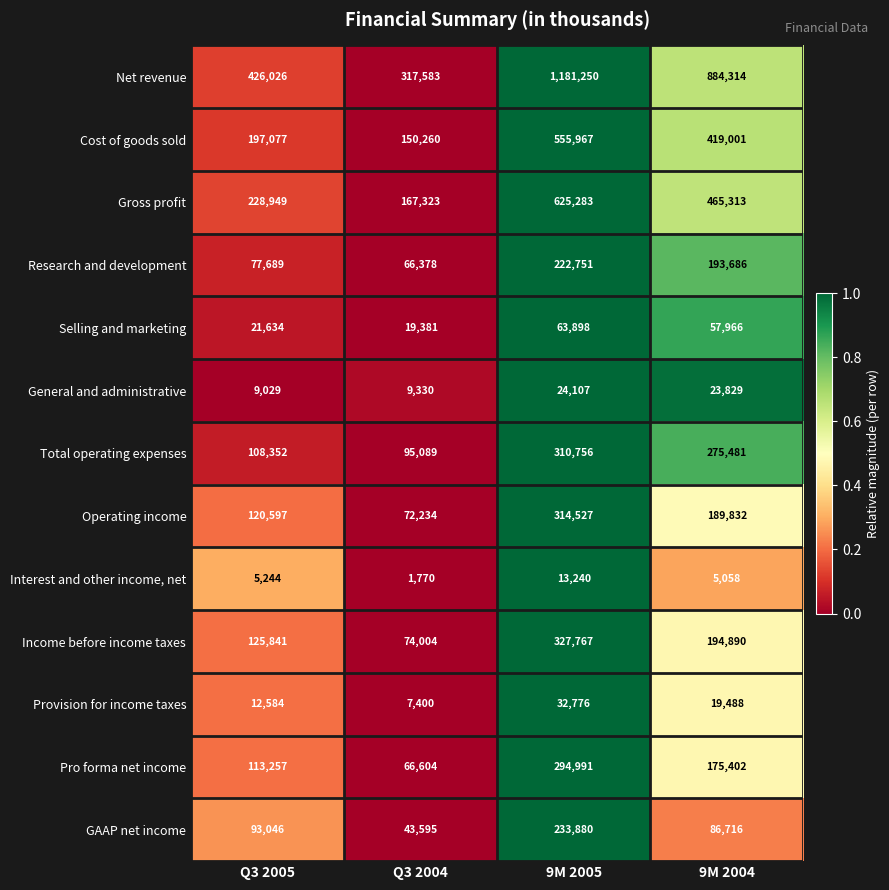

Which label corresponds to the largest value in the chart?

9M 2005